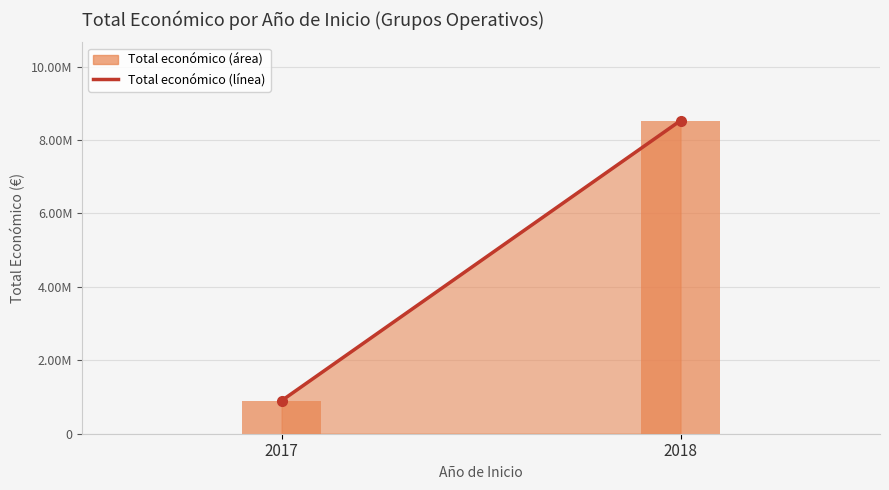

Count the number of categories in the chart.

2